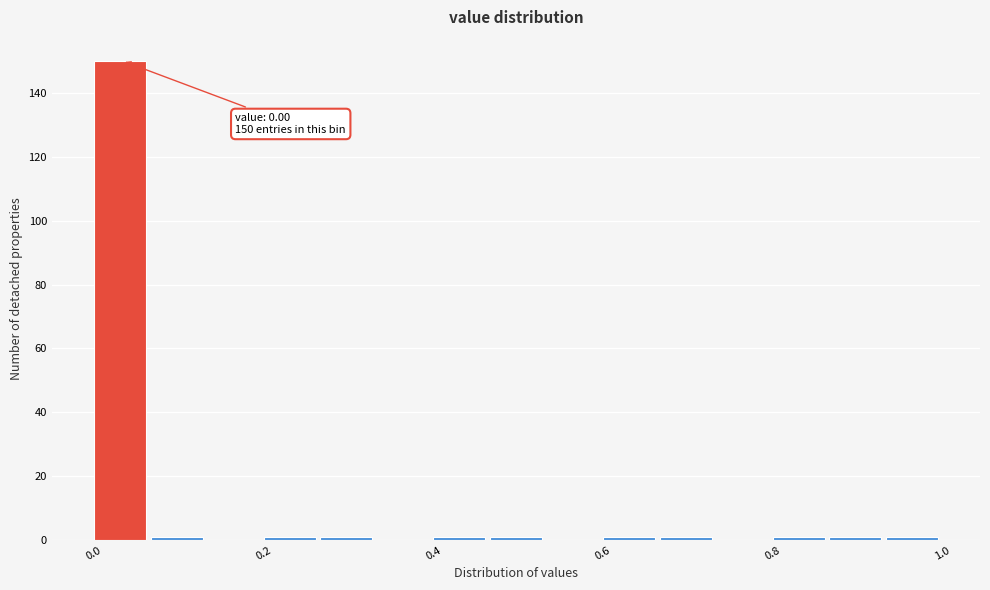

Around what value on the x-axis is the tallest bar? Give the approximate position of its centre, as read against the axis.

0.04